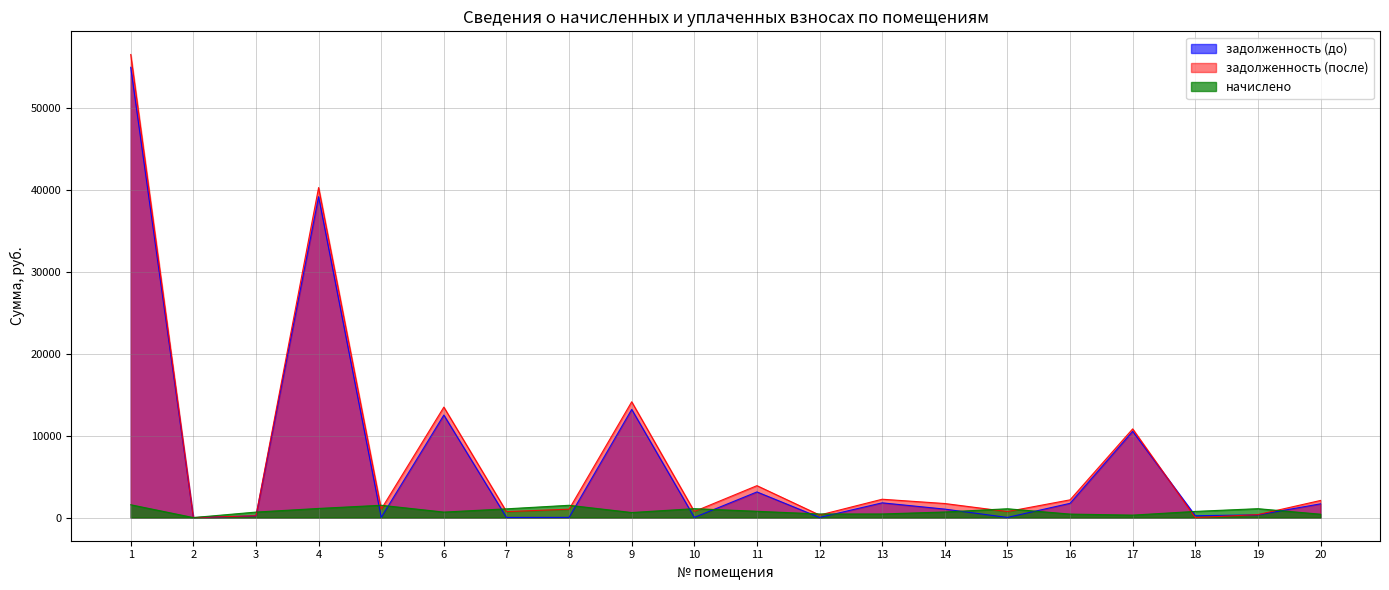

What is the approximate value of задолженность (до) at 8?

23.9